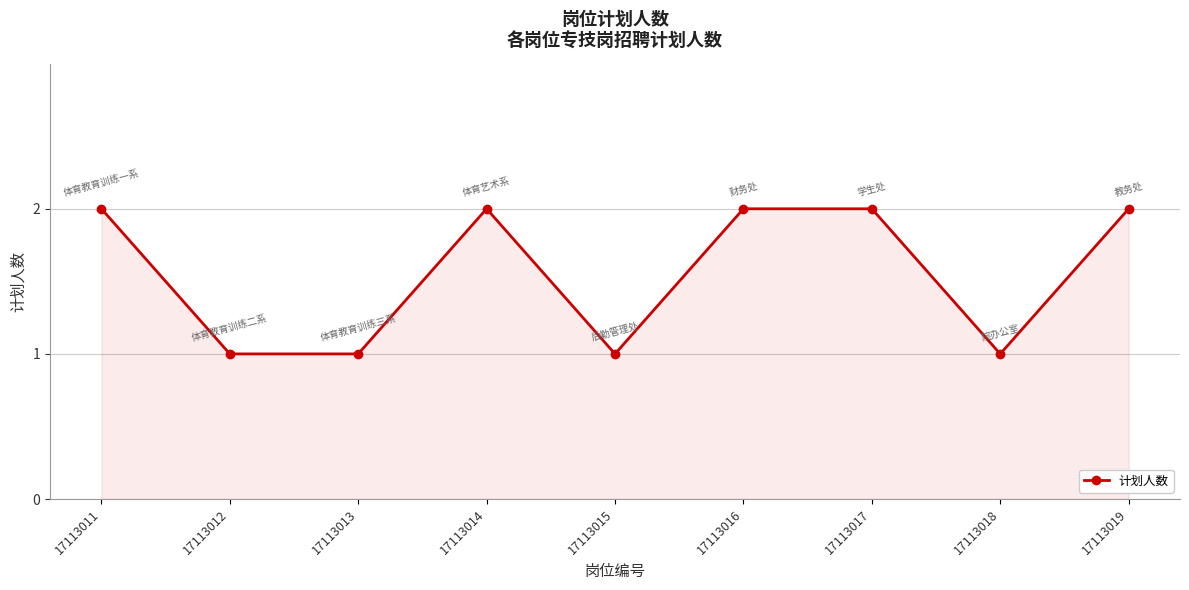

The chart shows a value of 3 at 17113016. True or false?

False